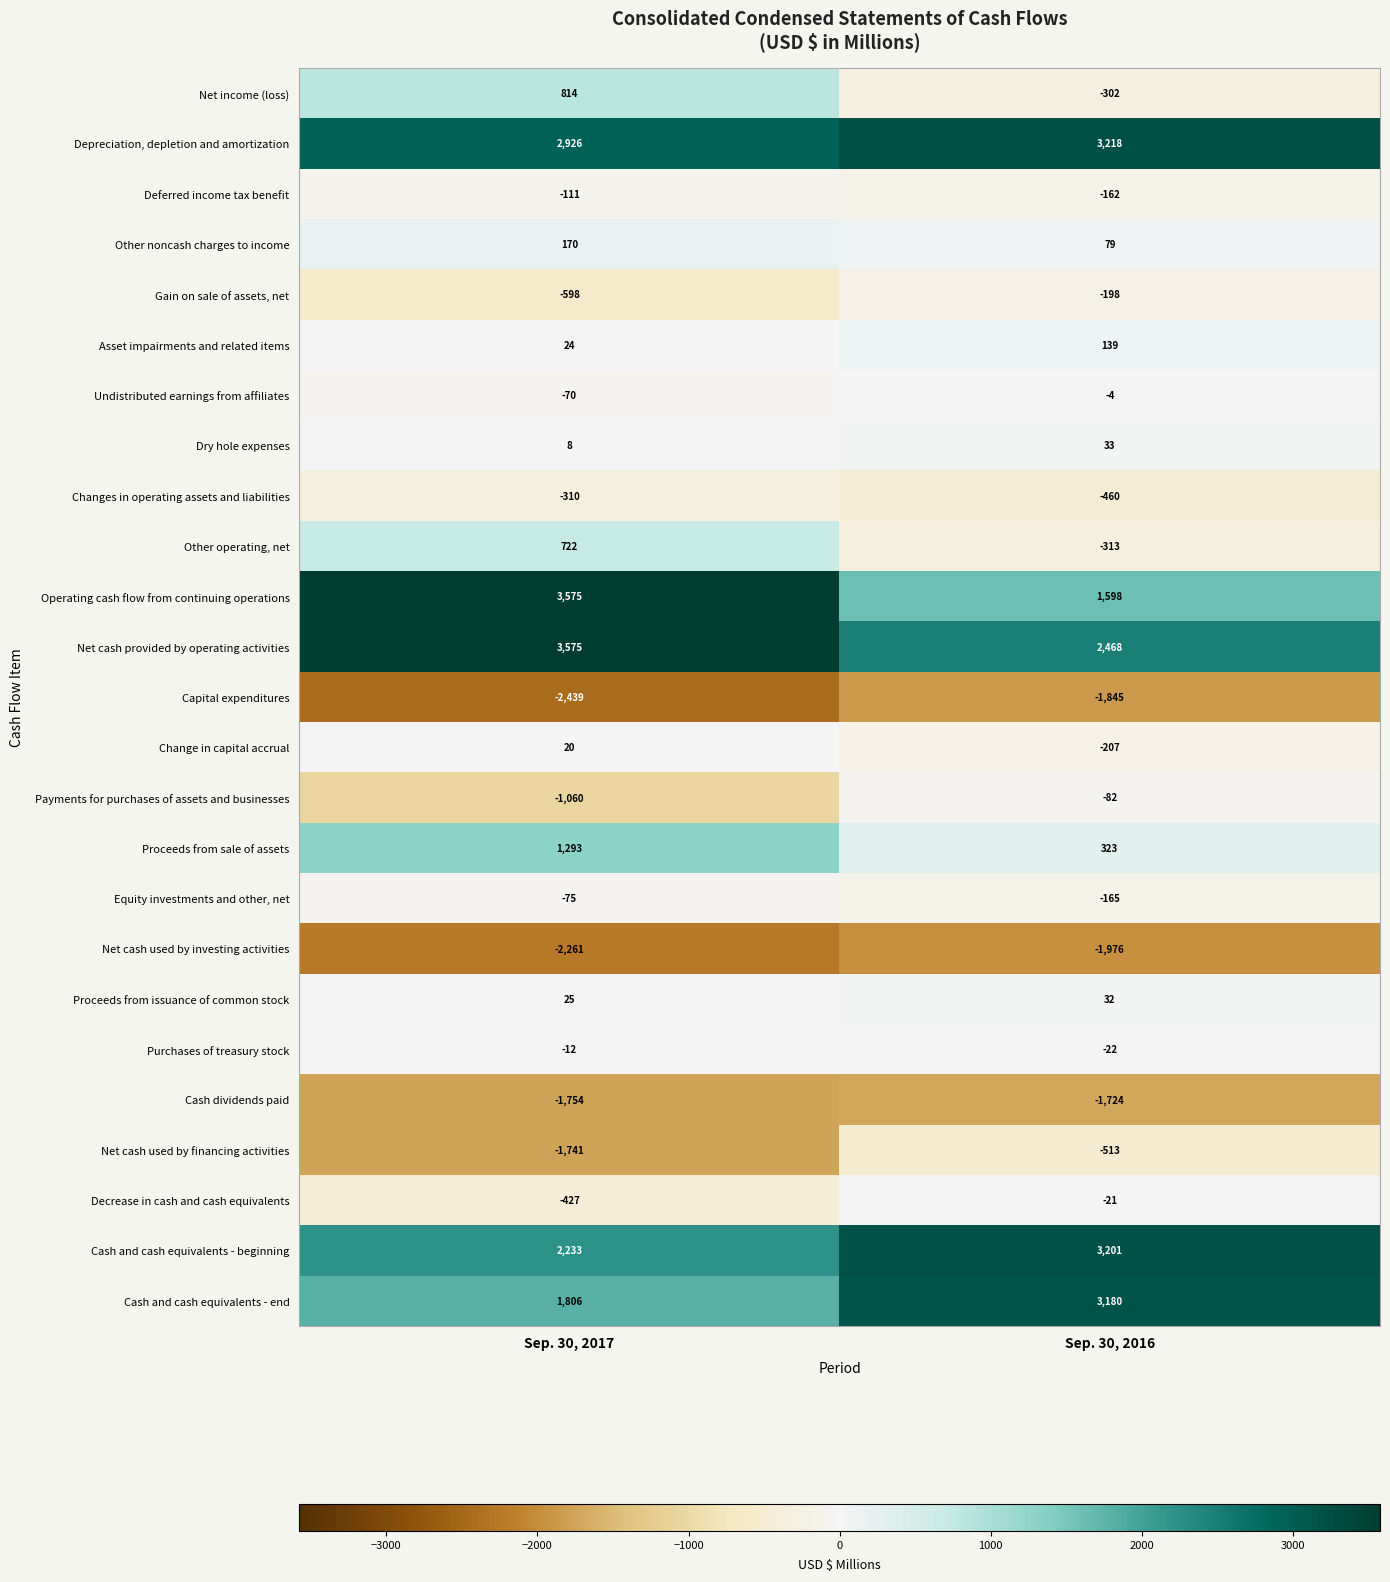

What is the total value across all series at Sep. 30, 2017?

6333